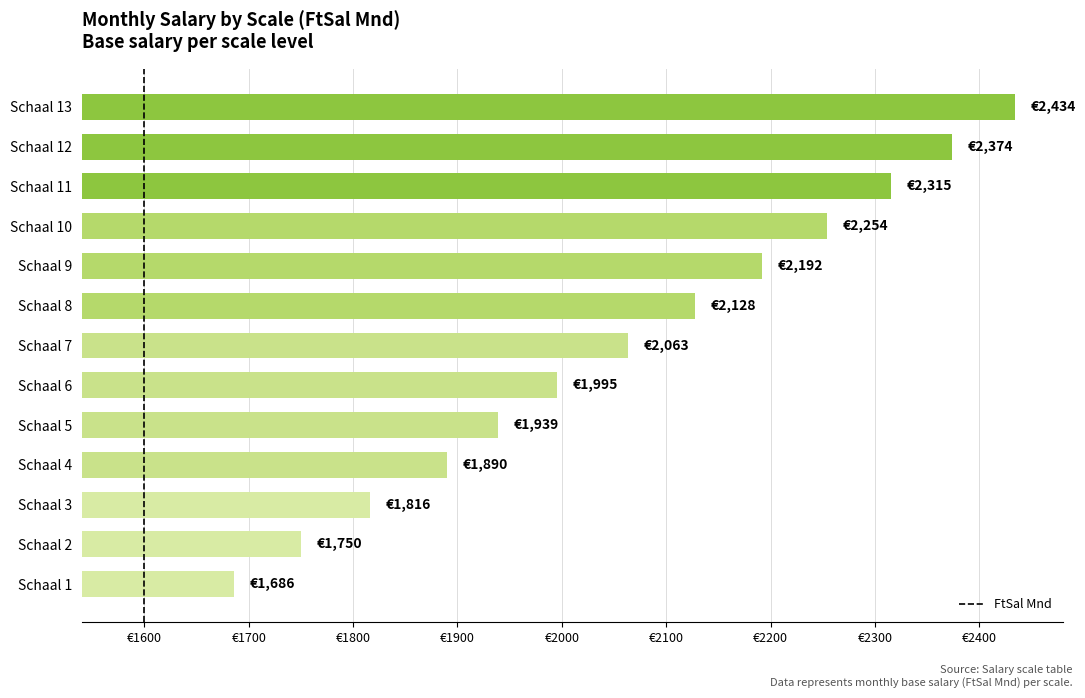

Does the chart contain any negative values?

No